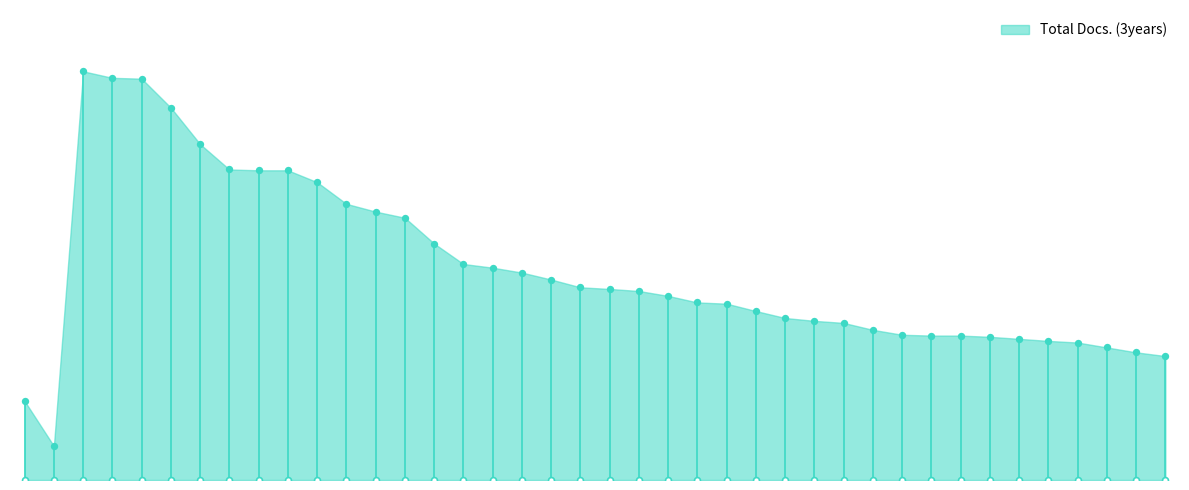

Which has a higher value, 8 or 30?

8